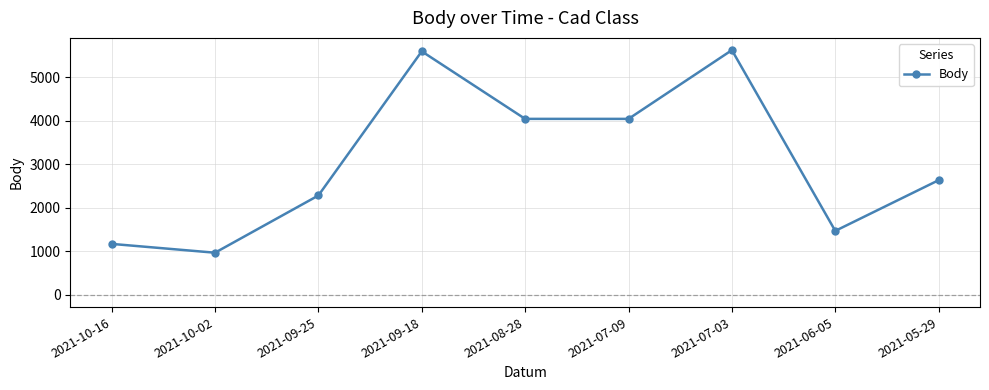

Which label corresponds to the smallest value in the chart?

2021-10-02